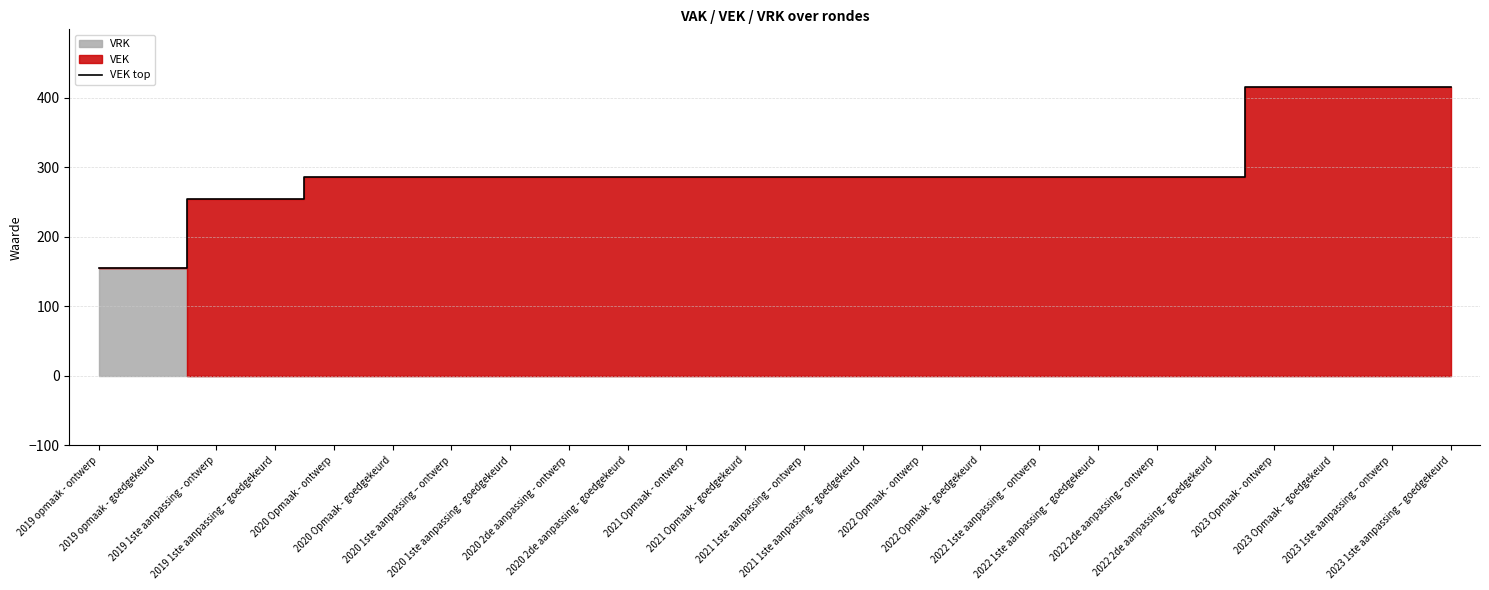

True or false: there are more than 0 points higher than both neighbors.

False